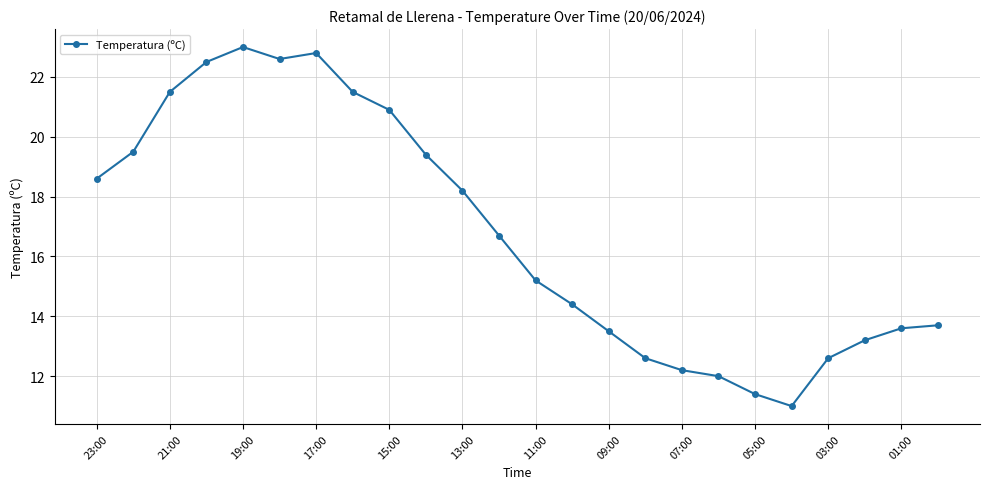

Is this an area chart (filled region under the line)?

No